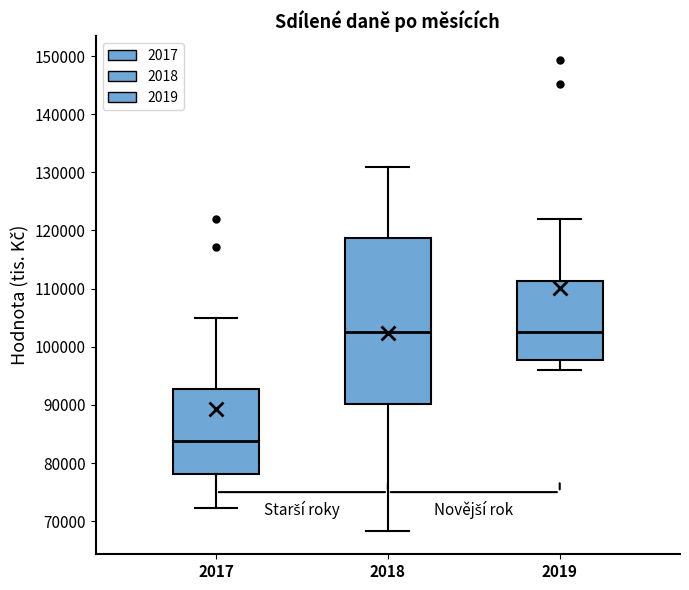

Reading left to right, transcribe this box plot: for each box, give where its median line is, the range the box spans, and where its two whiskers end, as read against the y-axis. The values are not printed on the chart, so give them approximately, as read against the axis.

2017: median 84000, box 78000 to 93000, whiskers 72000 to 105000
2018: median 103000, box 90000 to 119000, whiskers 68000 to 131000
2019: median 102000, box 98000 to 111000, whiskers 96000 to 122000